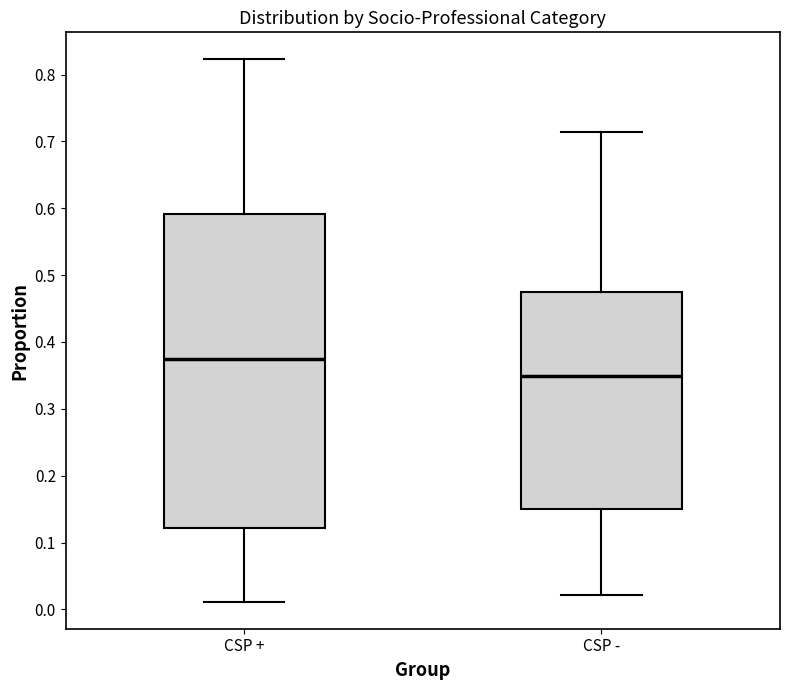

Which box has the highest median line?

CSP +